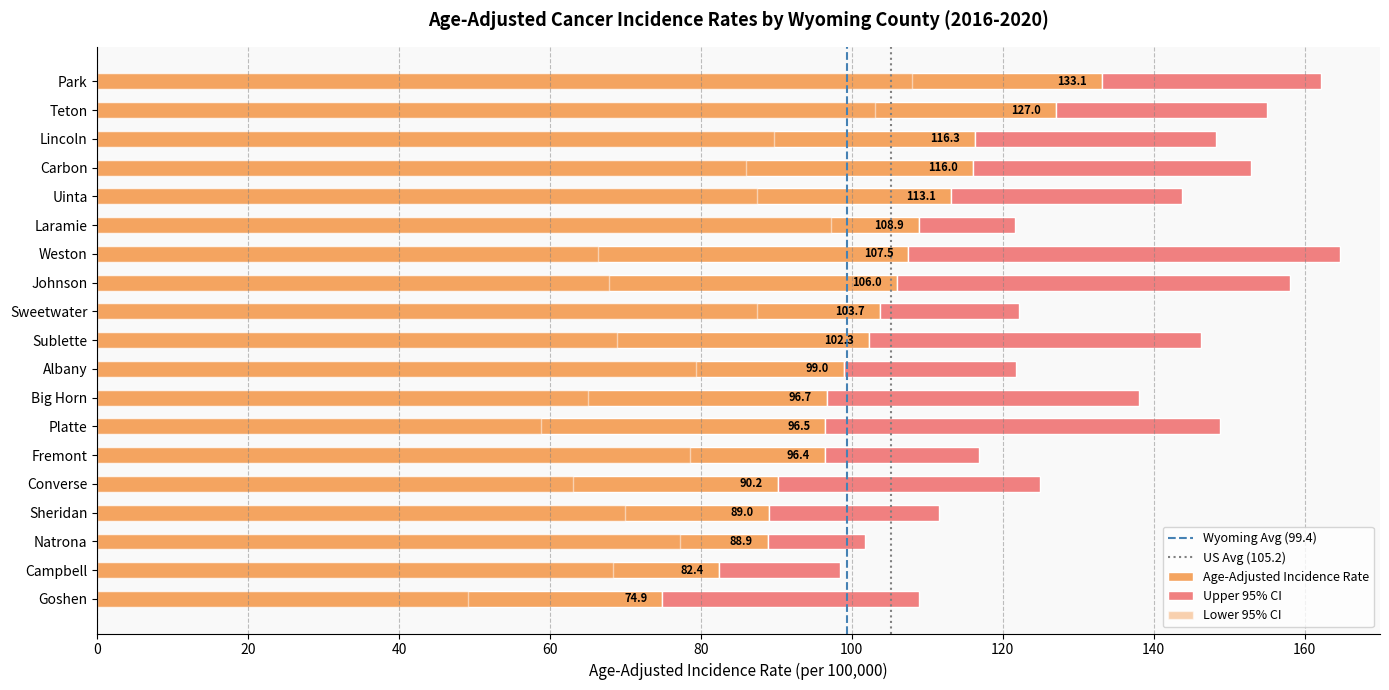

Between Goshen and Sheridan, which series saw the biggest shift?

Lower 95% CI